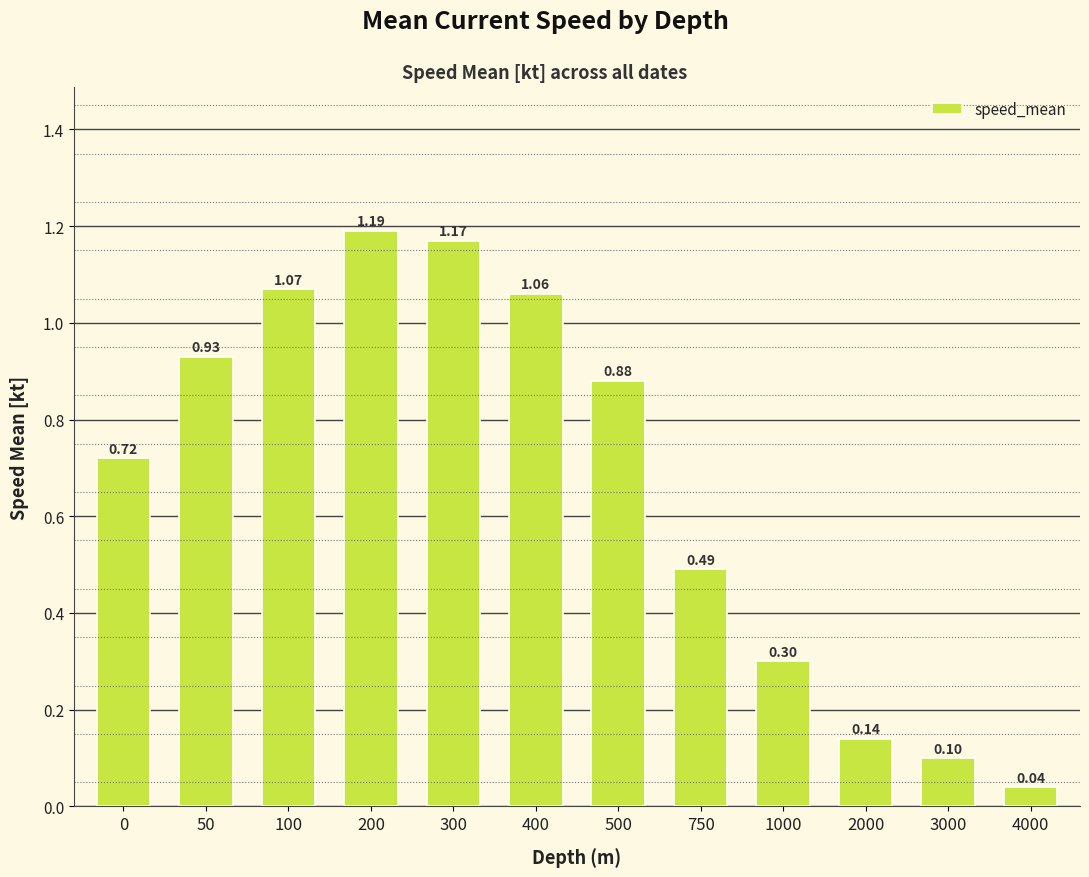

What is the change in value from 50 to 200?

+0.3